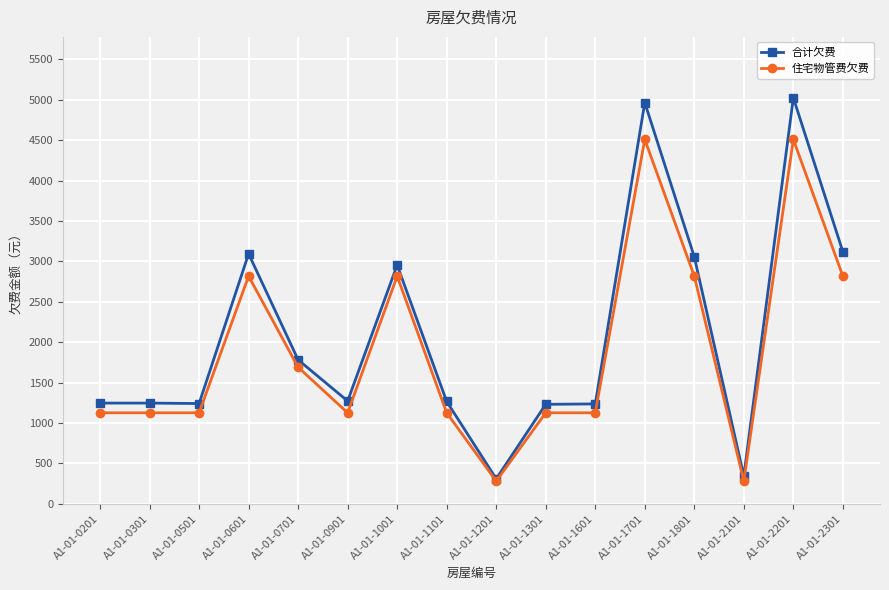

How many lines are shown in the chart?

2